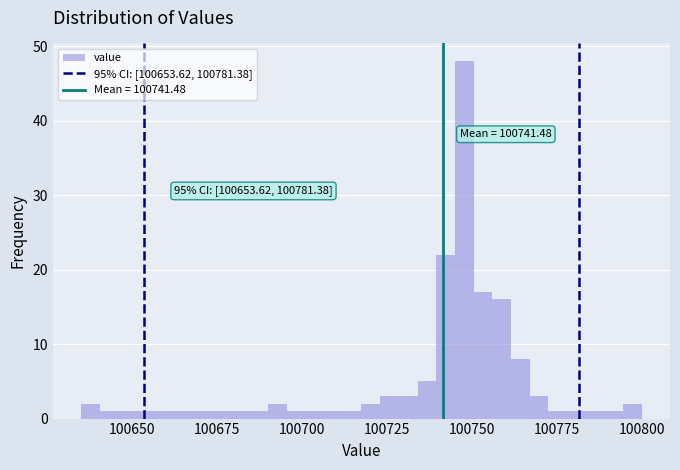

Read against the x-axis, roughly where is the centre of the tallest bar?

100750